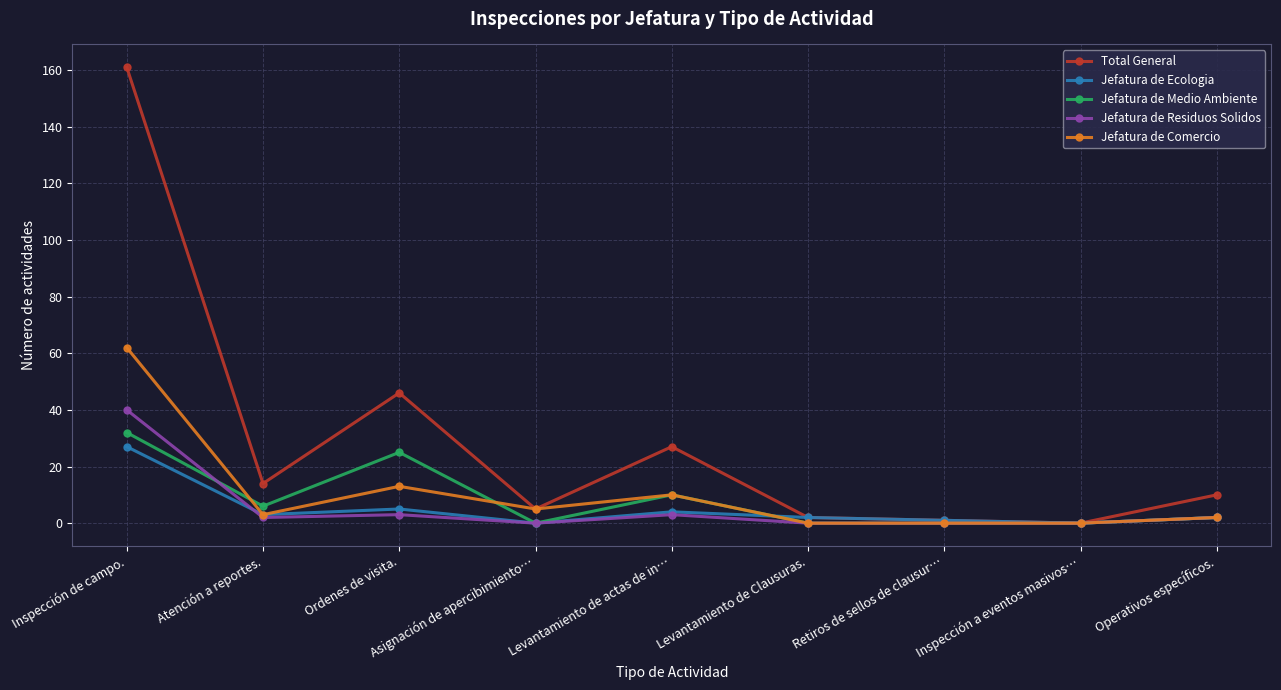

At which label does Total General reach its peak?

Inspección de campo.